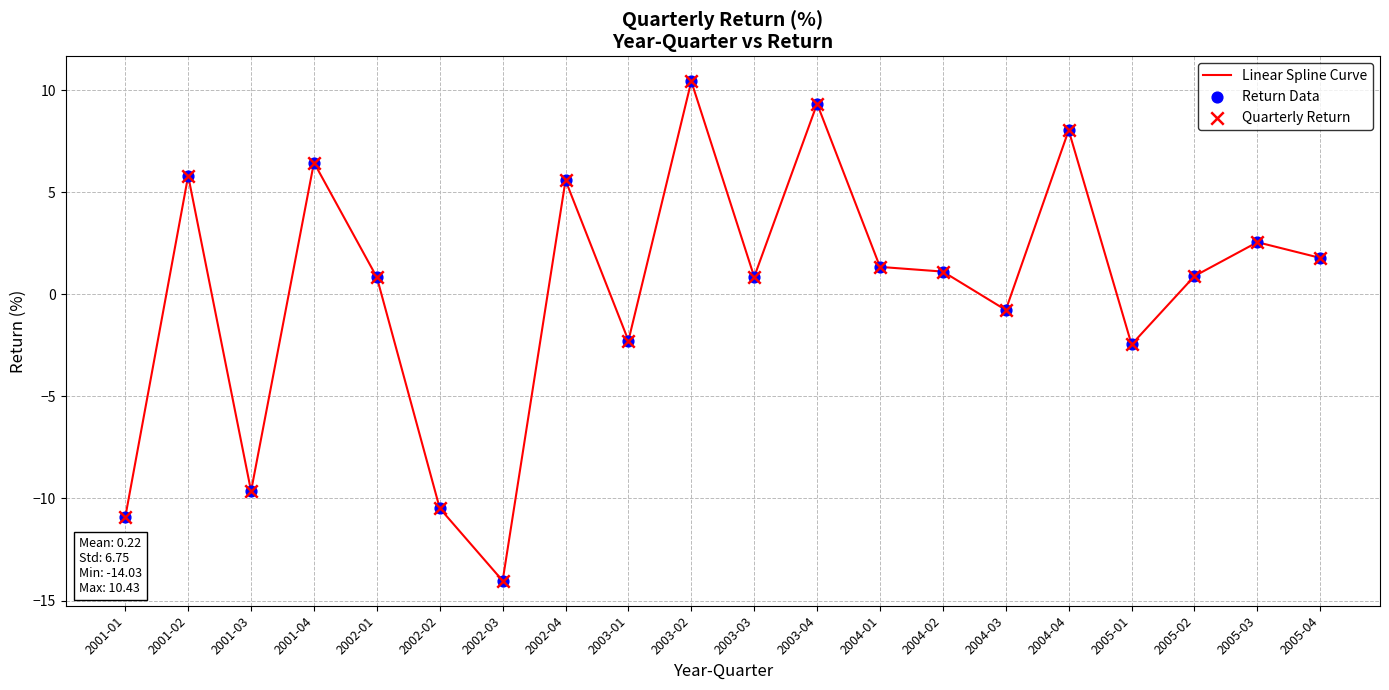

What is the change in value from 2003-04 to 2005-02?

-8.4